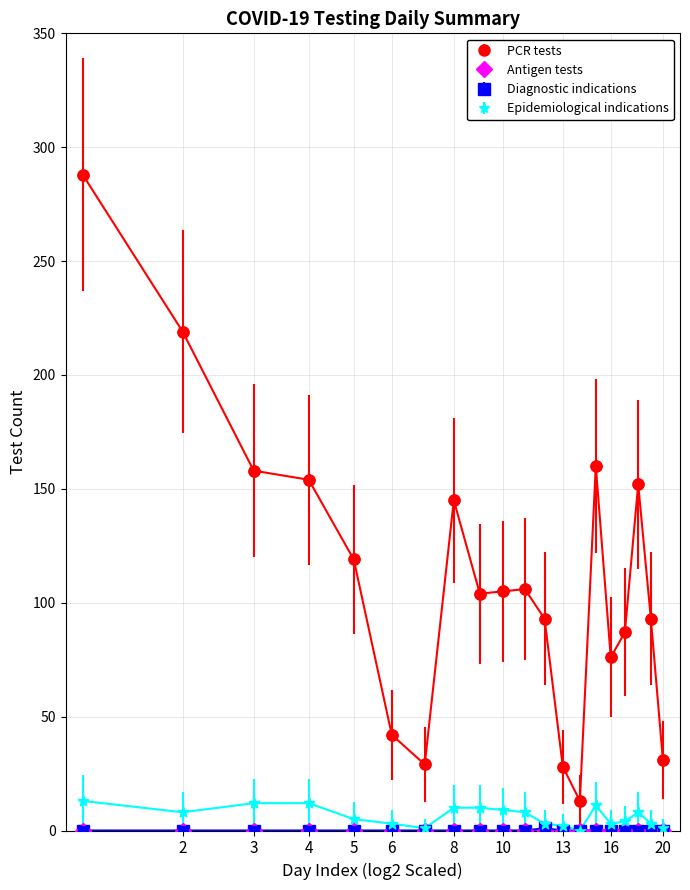

Which series has the widest spread of values?

PCR tests